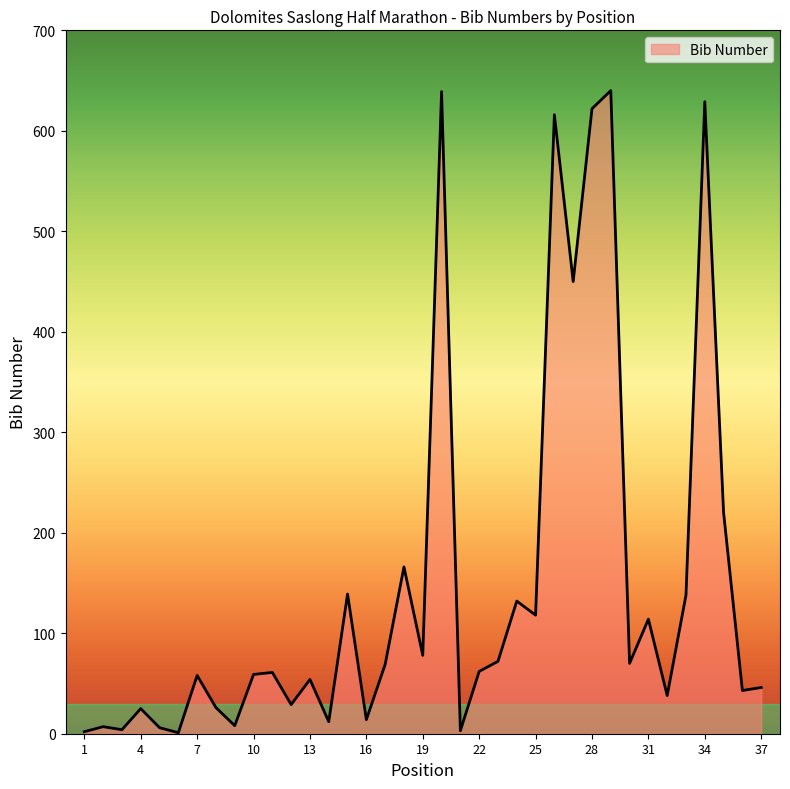

What is the difference between the maximum and minimum values?

639